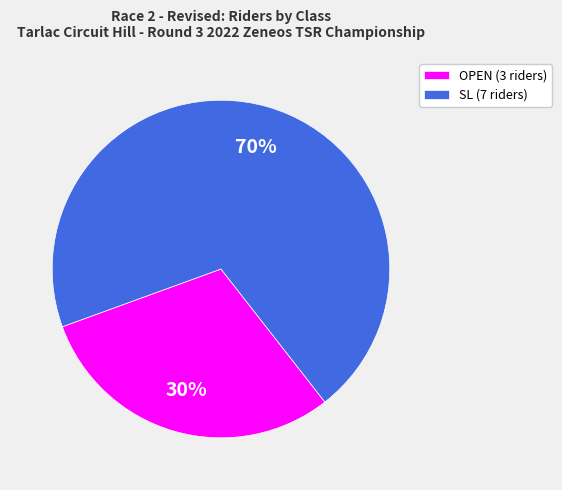

Does any single category account for the majority?

Yes